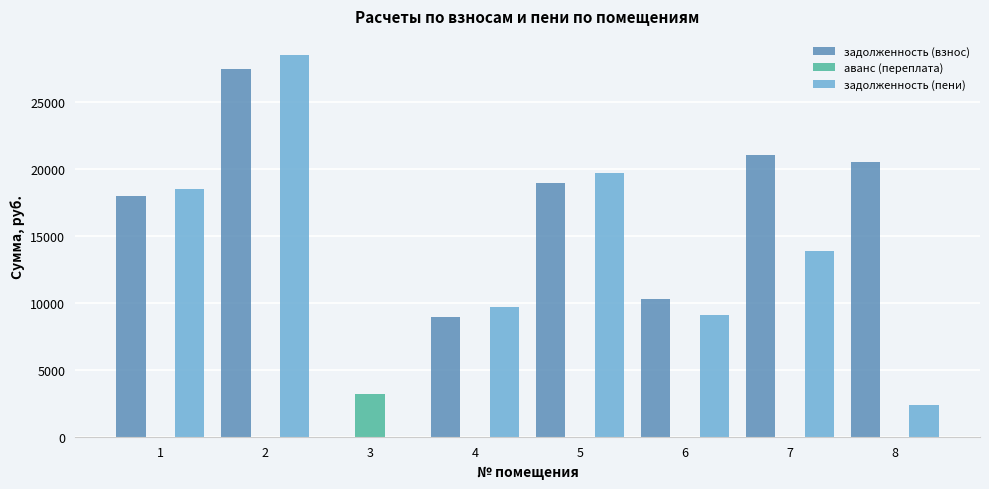

The value of задолженность (взнос) at 2 is 27527.8. True or false?

True